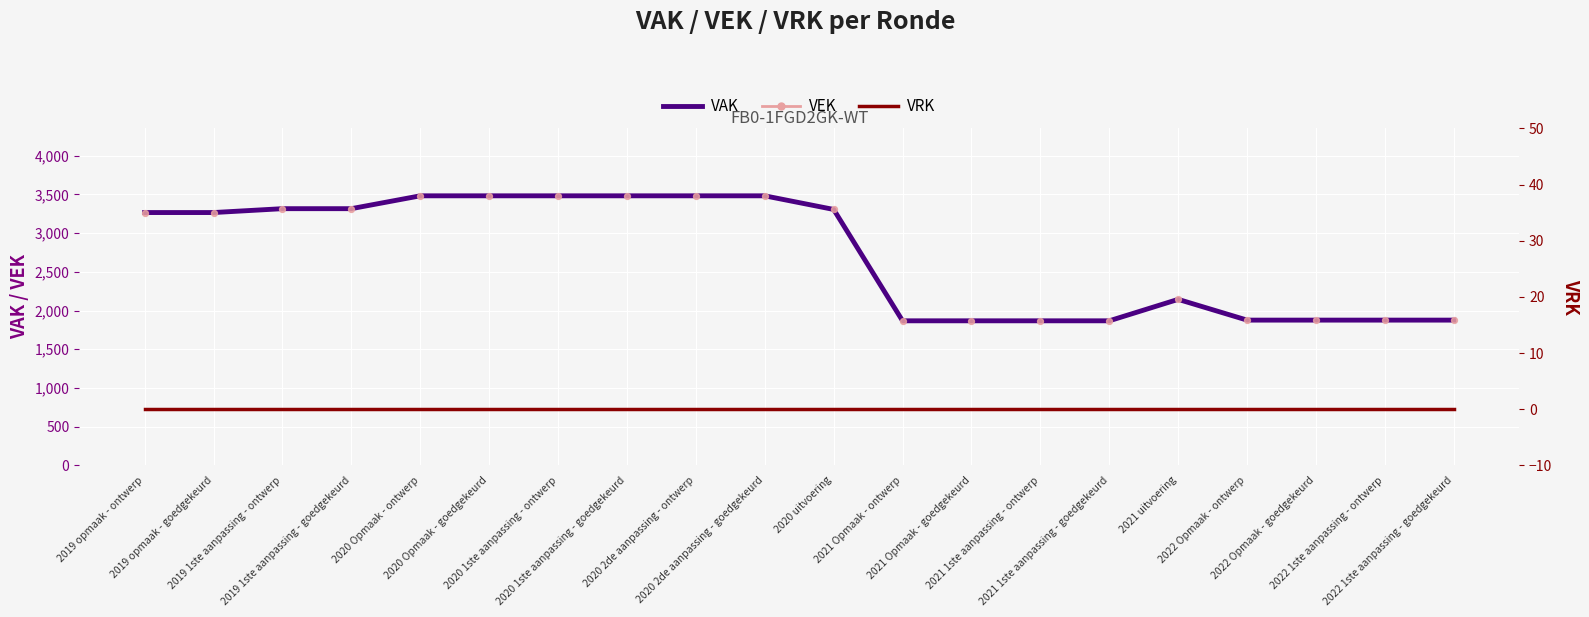

What are all the series names shown in the legend?

VAK, VEK, VRK